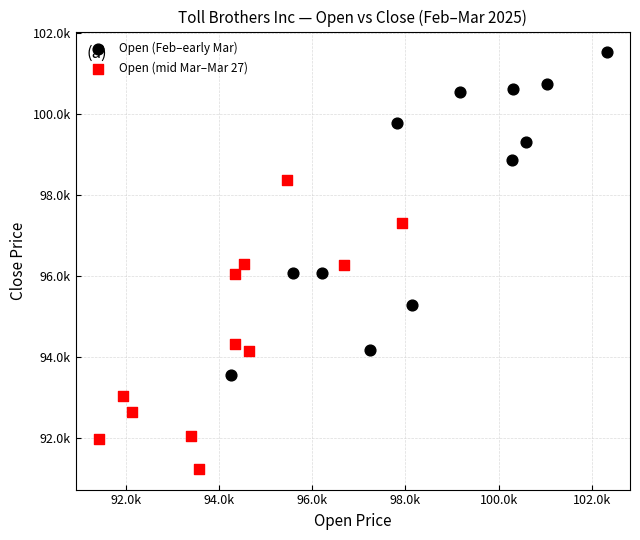

Which series reaches the minimum Y coordinate?

Open (mid Mar–Mar 27)